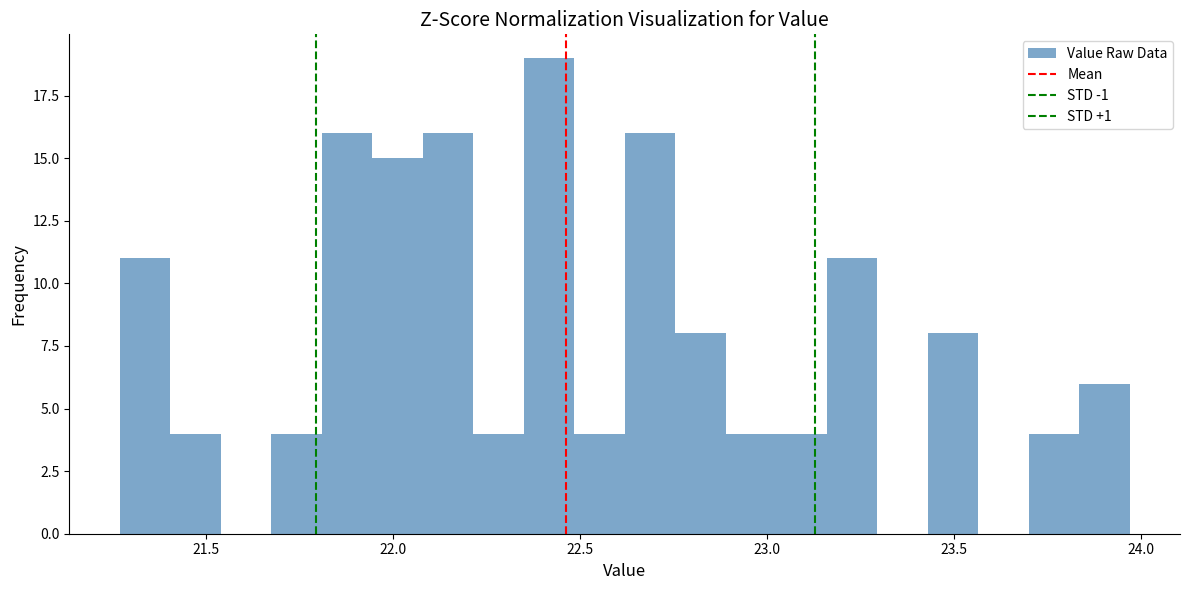

Read against the x-axis, roughly where is the centre of the tallest bar?

22.40